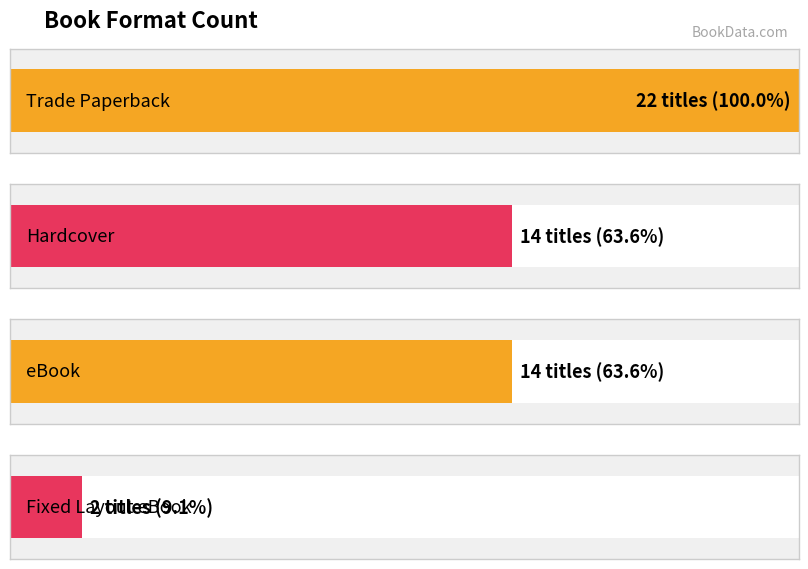

What is the greatest value displayed?

22